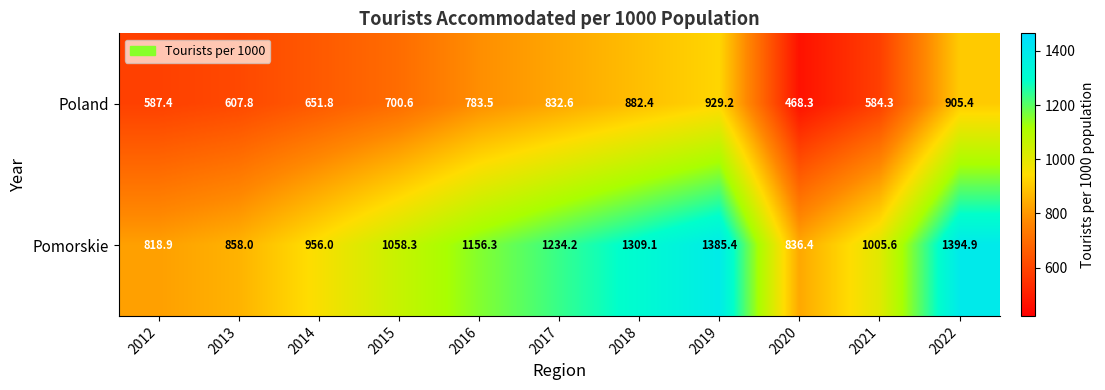

How many data points in Poland are less than 700?

5